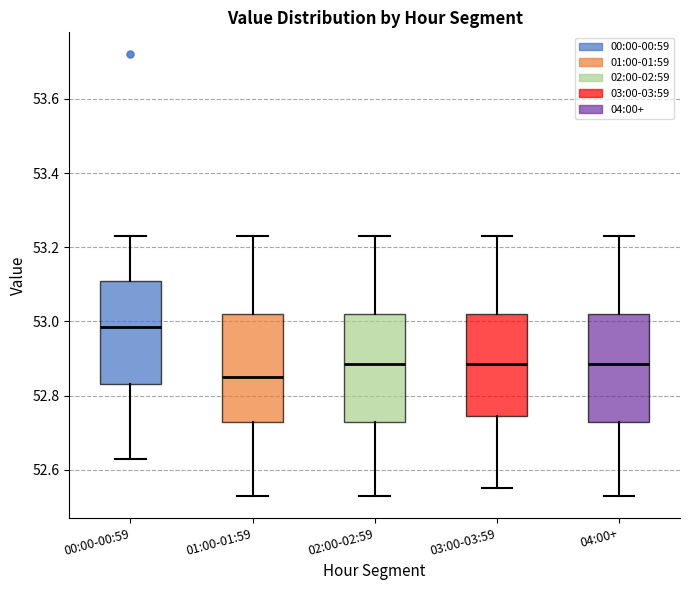

Which box's median line is the highest?

00:00-00:59